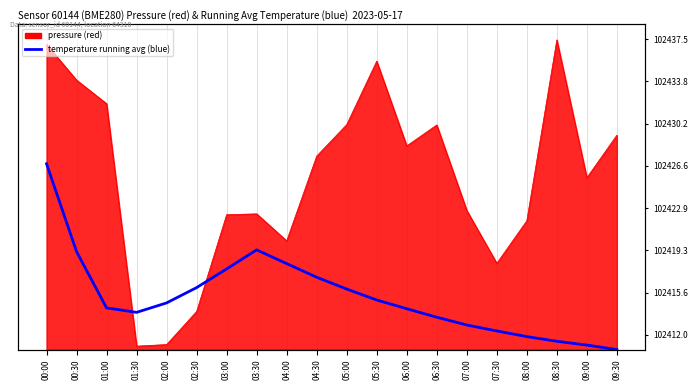

How many interior local peaks (higher than both neighbors) does the data have?

1